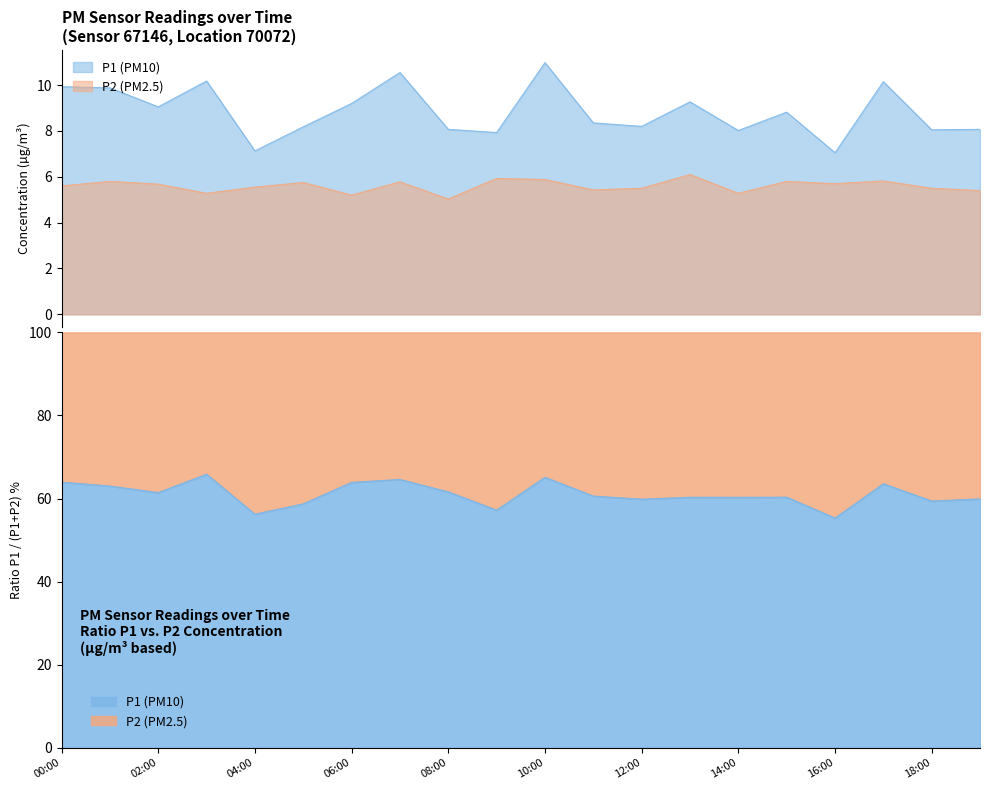

List the series in order of their peak value, highest first.

P1, P2